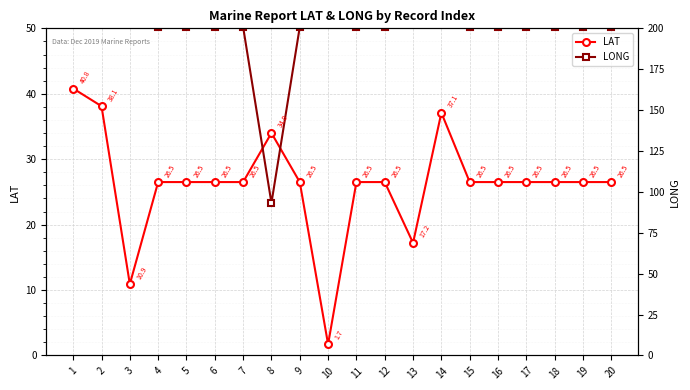

Reading left to right, transcribe all the data shown in this chart.

LAT: 40.8	38.1	10.9	26.5	26.5	26.5	26.5	34.0	26.5	1.7	26.5	26.5	17.2	37.1	26.5	26.5	26.5	26.5	26.5	26.5
LONG: 137.4	130.0	73.8	50.2	50.2	50.2	50.2	23.3	50.2	102.6	50.2	50.2	176.7	69.7	50.2	50.2	50.2	50.2	50.2	50.2